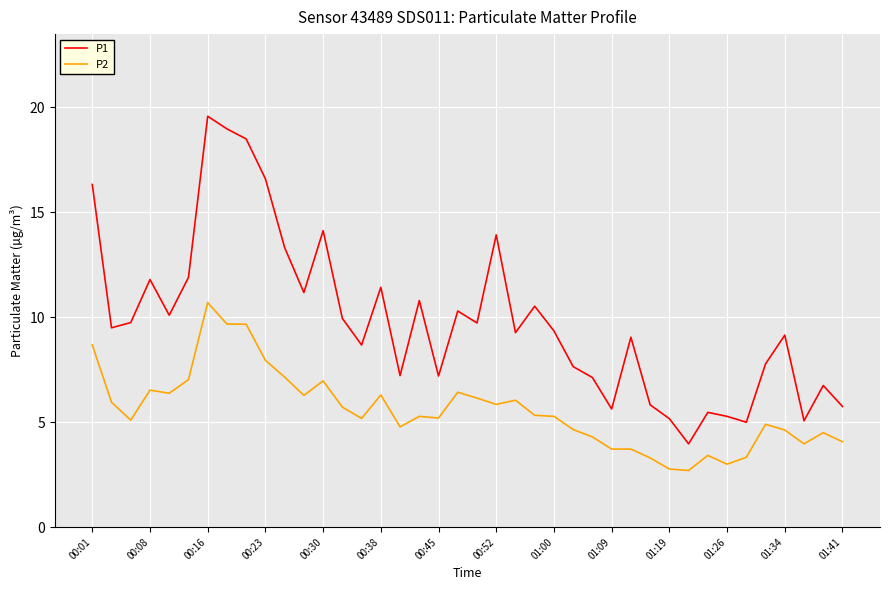

Which series has the largest total across all categories?

P1